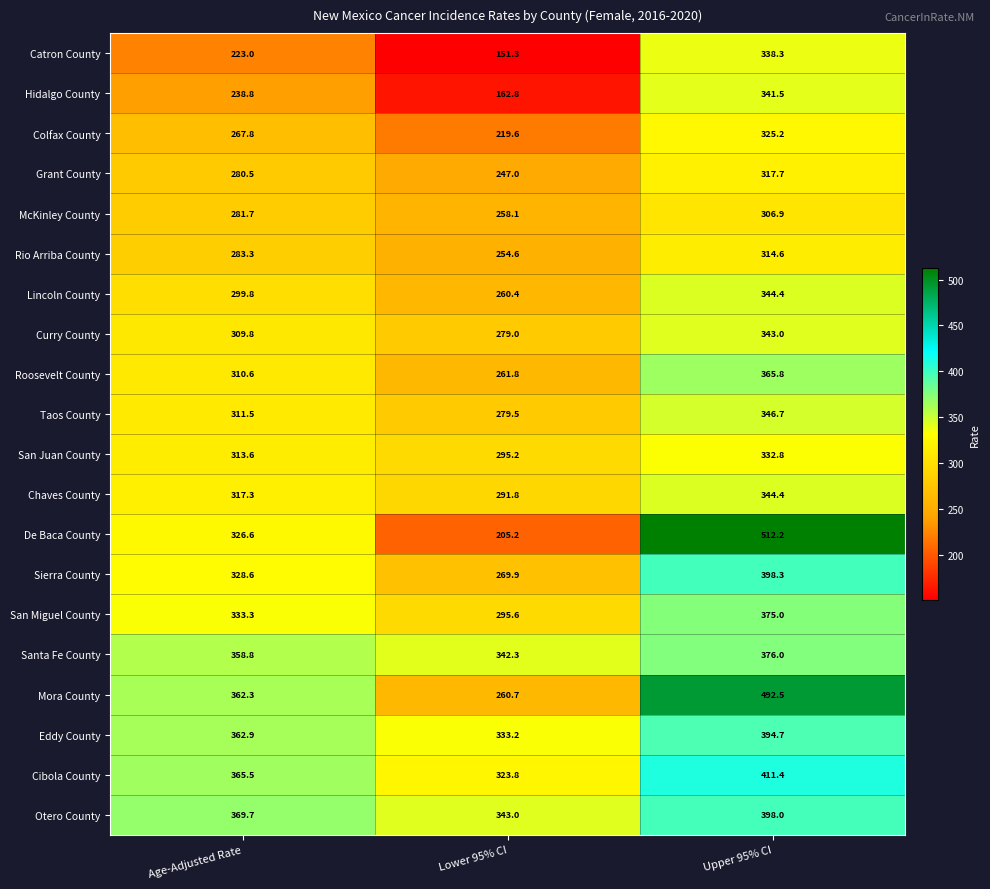

Which category has the highest value across all series?

Upper 95% CI